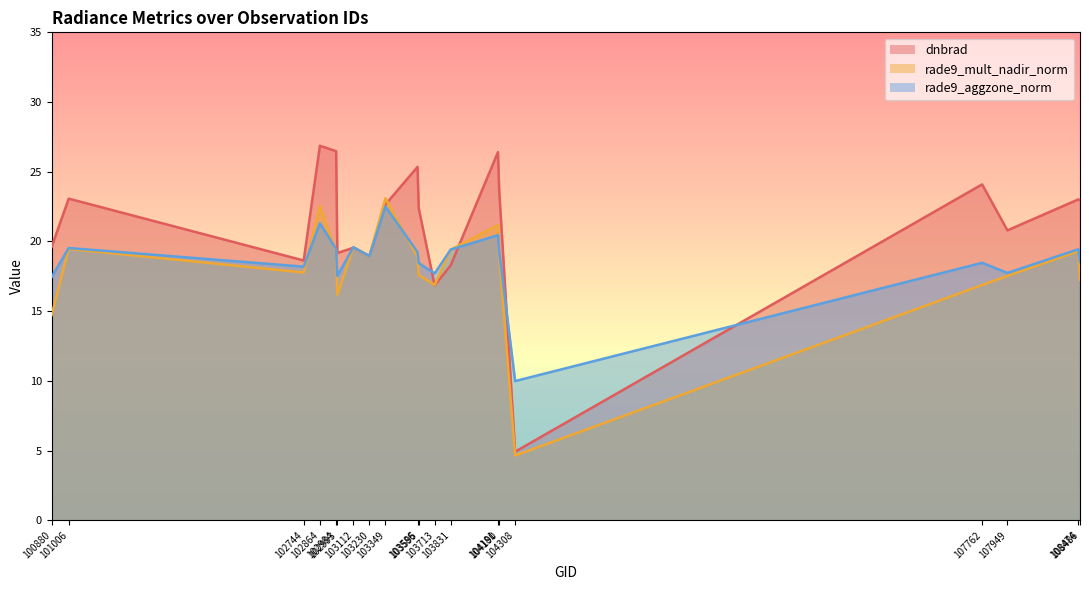

What is the value of the rade9_aggzone_norm point at the 20th from the left?

18.5